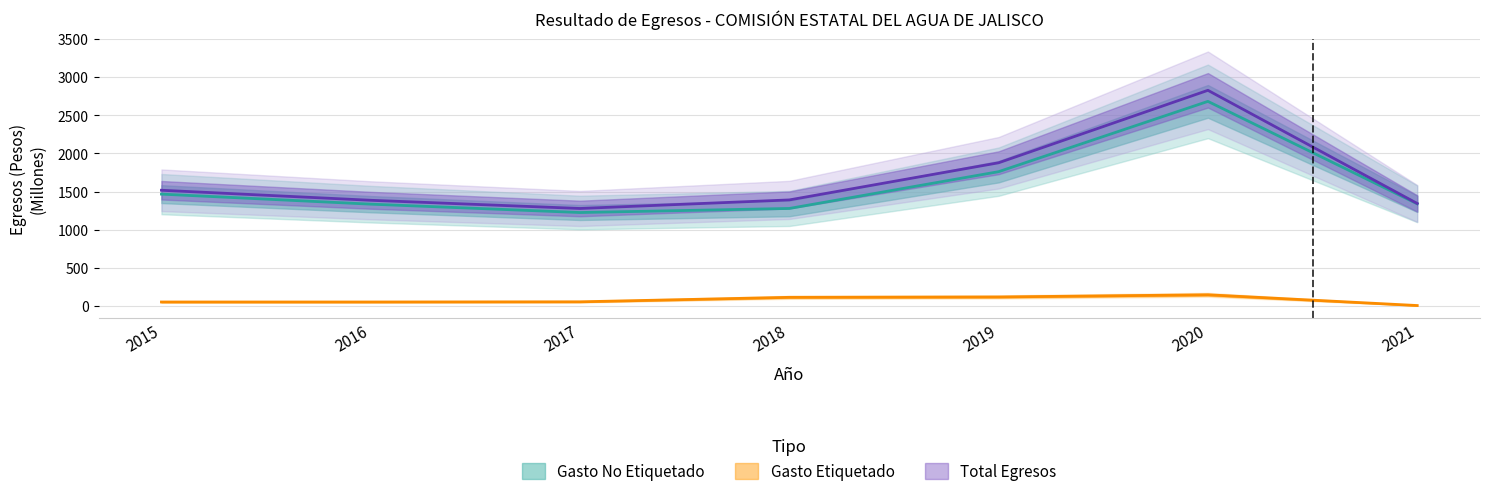

What is the total value across all series at 2015?

3034.8